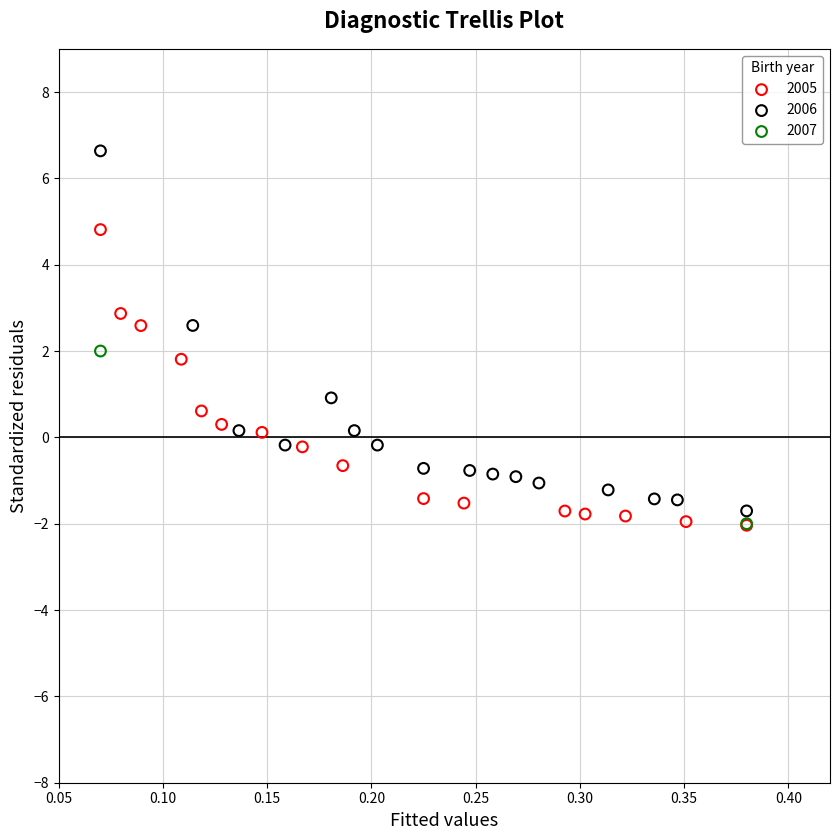

What are all the series names shown in the legend?

2005, 2006, 2007